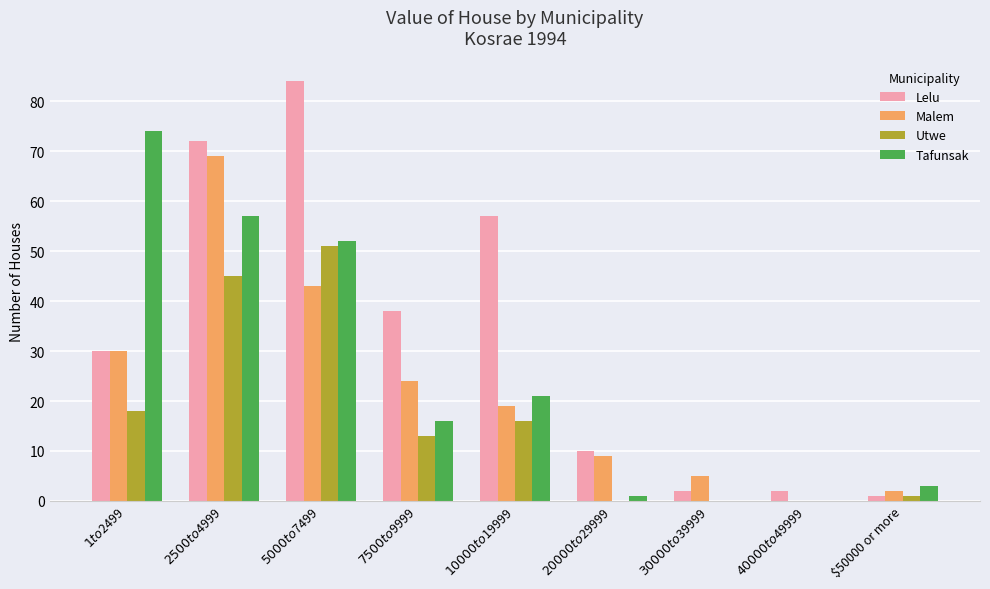

Count the number of categories in the chart.

9